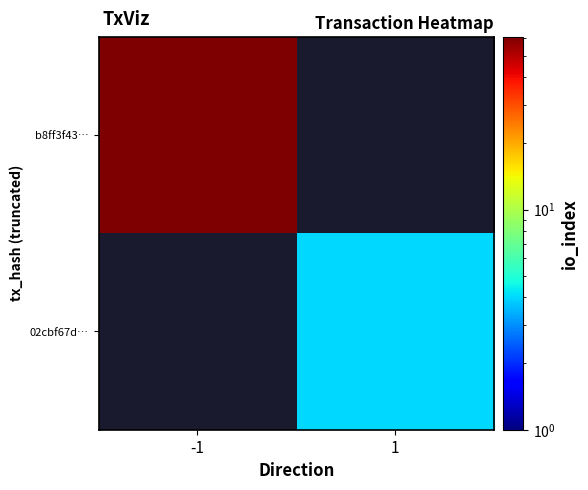

Between 1 and -1, which is larger?

-1